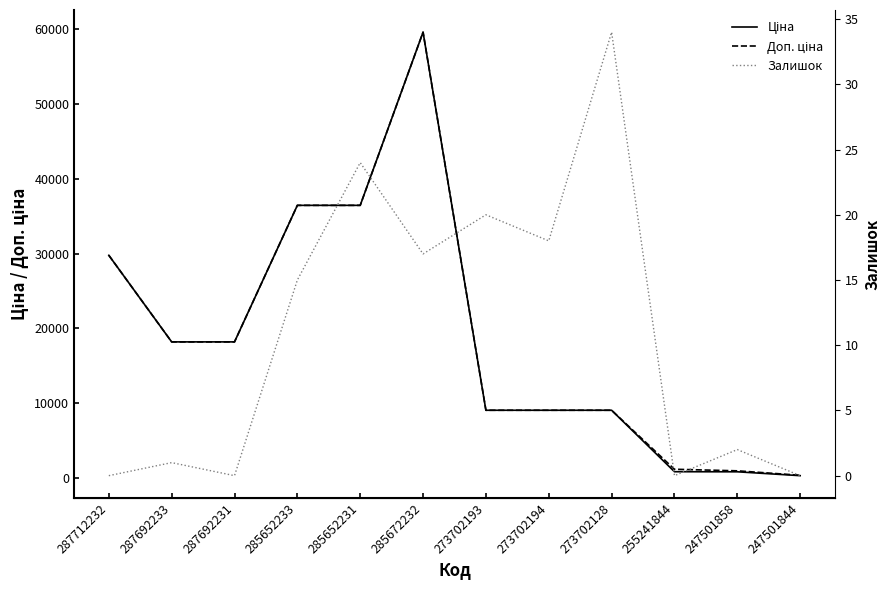

What is the sum of the Доп. ціна values at 273702194 and 287712232?

38853.5